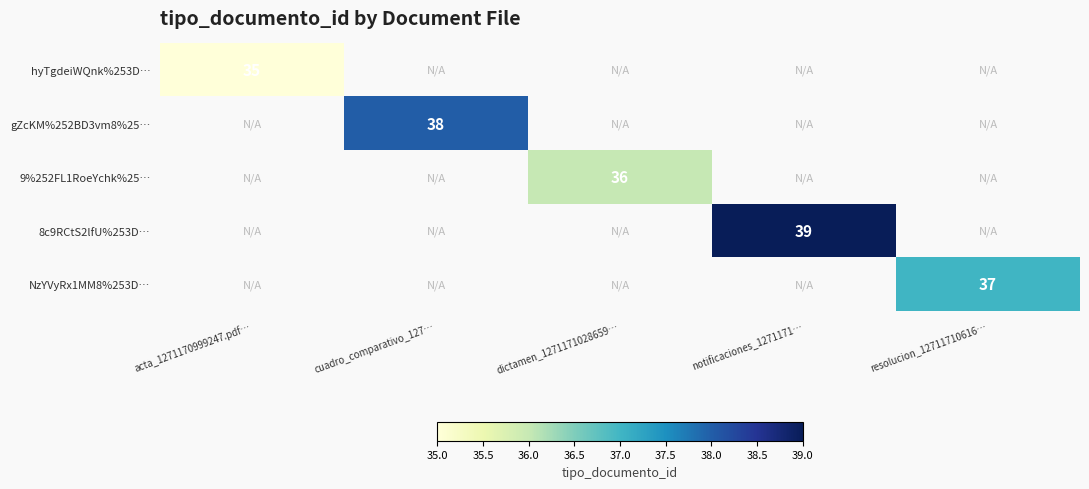

True or false: gZcKM%252BD3vm8%25… has a value of 38 at cuadro_comparativo_127….

True